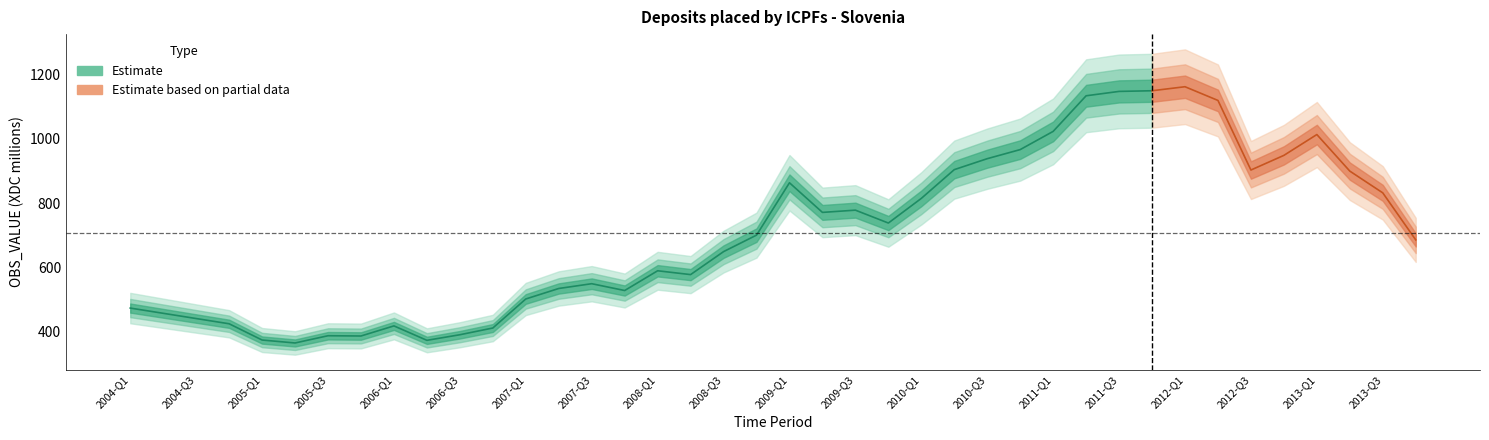

True or false: the data has more than 1 interior local peaks.

True